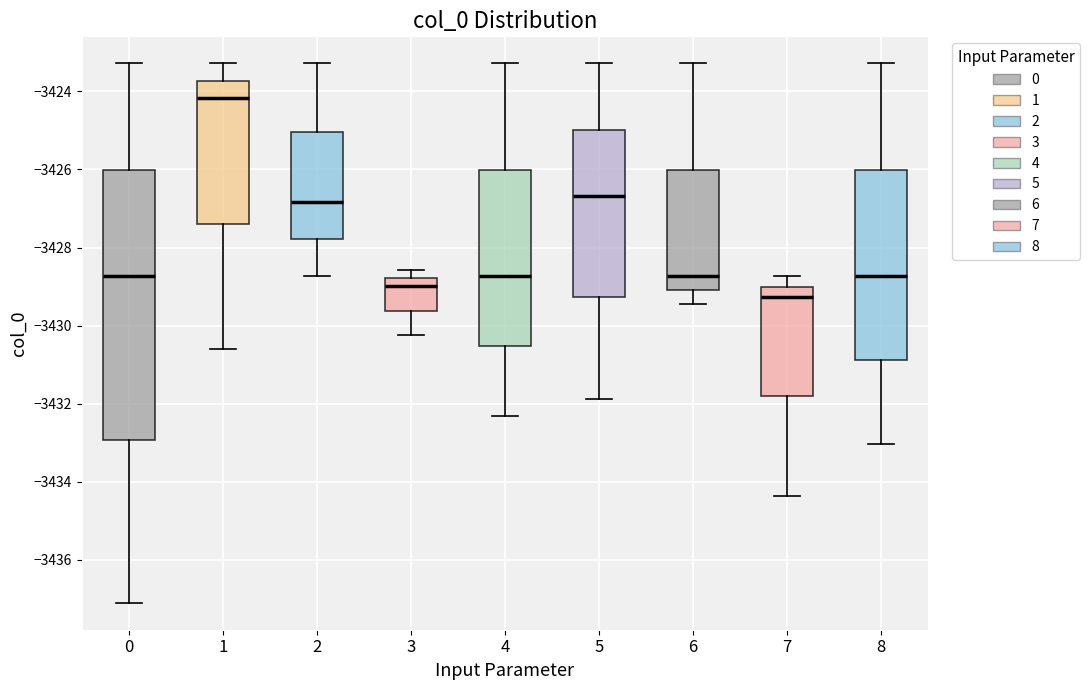

Reading left to right, transcribe this box plot: for each box, give where its median line is, the range the box spans, and where its two whiskers end, as read against the y-axis. The values are not printed on the chart, so give them approximately, as read against the axis.

0: median -3428.8, box -3433.0 to -3426.0, whiskers -3437.2 to -3423.2
1: median -3424.2, box -3427.4 to -3423.8, whiskers -3430.6 to -3423.2
2: median -3426.8, box -3427.8 to -3425.0, whiskers -3428.8 to -3423.2
3: median -3429.0, box -3429.6 to -3428.8, whiskers -3430.2 to -3428.6
4: median -3428.8, box -3430.6 to -3426.0, whiskers -3432.4 to -3423.2
5: median -3426.6, box -3429.2 to -3425.0, whiskers -3431.8 to -3423.2
6: median -3428.8, box -3429.0 to -3426.0, whiskers -3429.4 to -3423.2
7: median -3429.2, box -3431.8 to -3429.0, whiskers -3434.4 to -3428.8
8: median -3428.8, box -3430.8 to -3426.0, whiskers -3433.0 to -3423.2